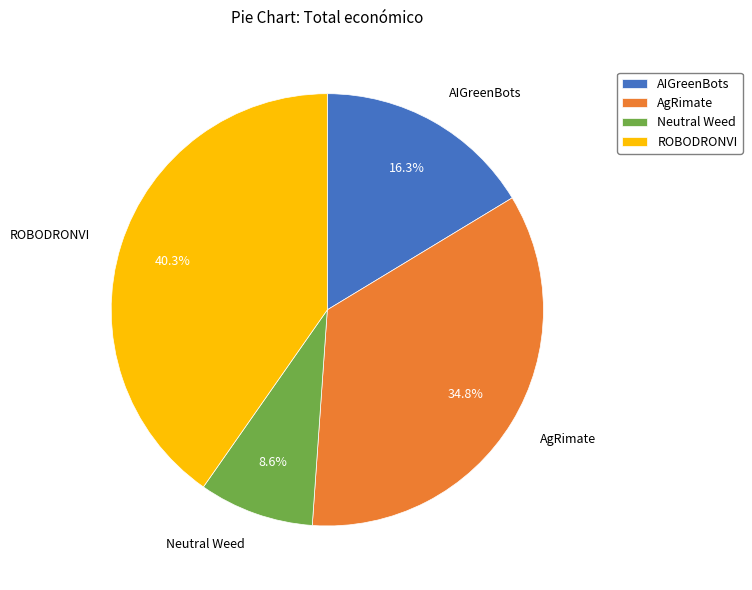

To the nearest percent, what percentage of the pie is AgRimate?

35%